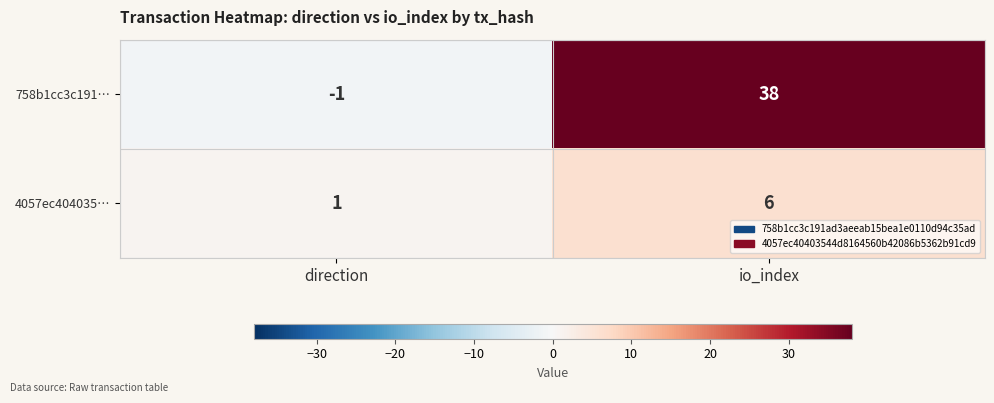

How many data points does each series have?

2